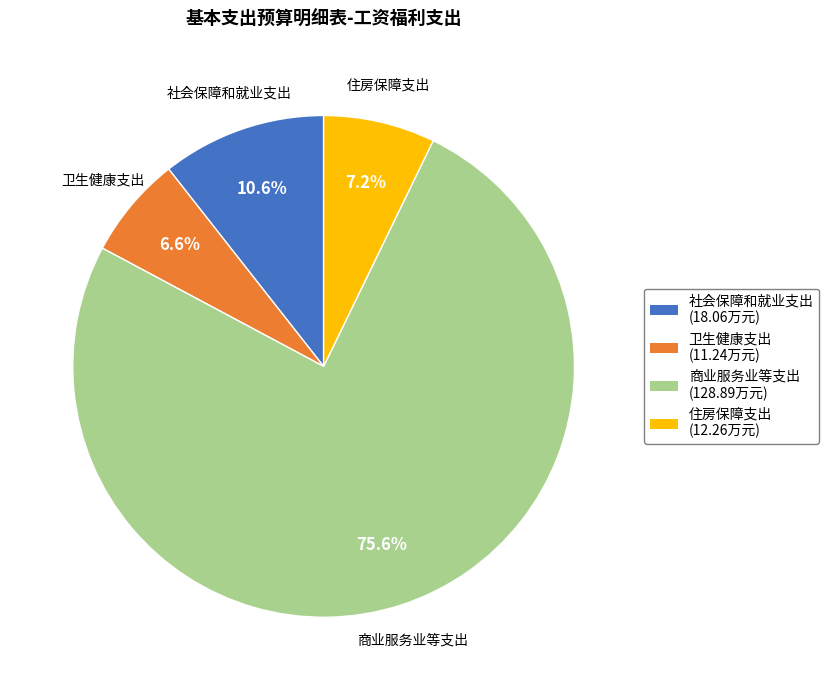

To the nearest percent, what is the combined percentage of 住房保障支出 and 卫生健康支出?

14%